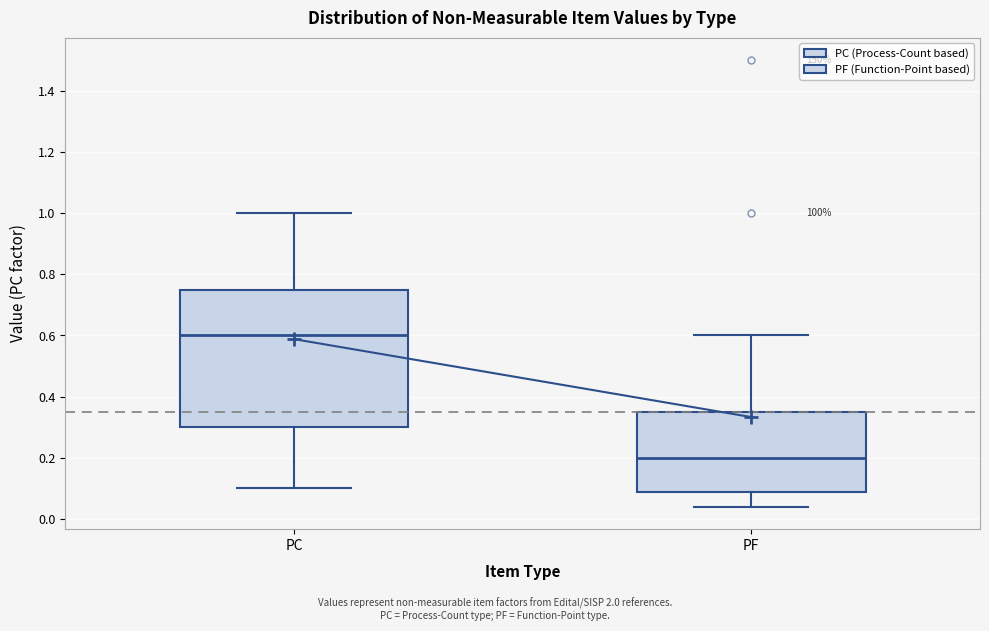

Reading left to right, read every box against the y-axis: the position of its median line, the range the box covers, and the ends of its whiskers. The values are not printed on the chart, so give them approximately, as read against the axis.

PC: median 0.60, box 0.30 to 0.76, whiskers 0.10 to 1.00
PF: median 0.20, box 0.10 to 0.36, whiskers 0.04 to 0.60